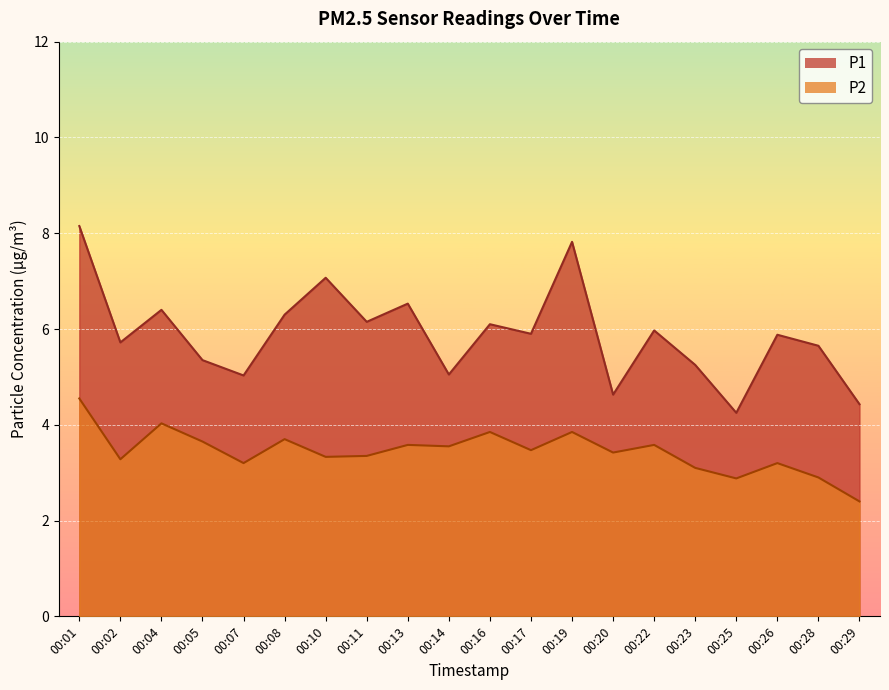

What is the value of the P1 point at the 7th from the left?

7.1